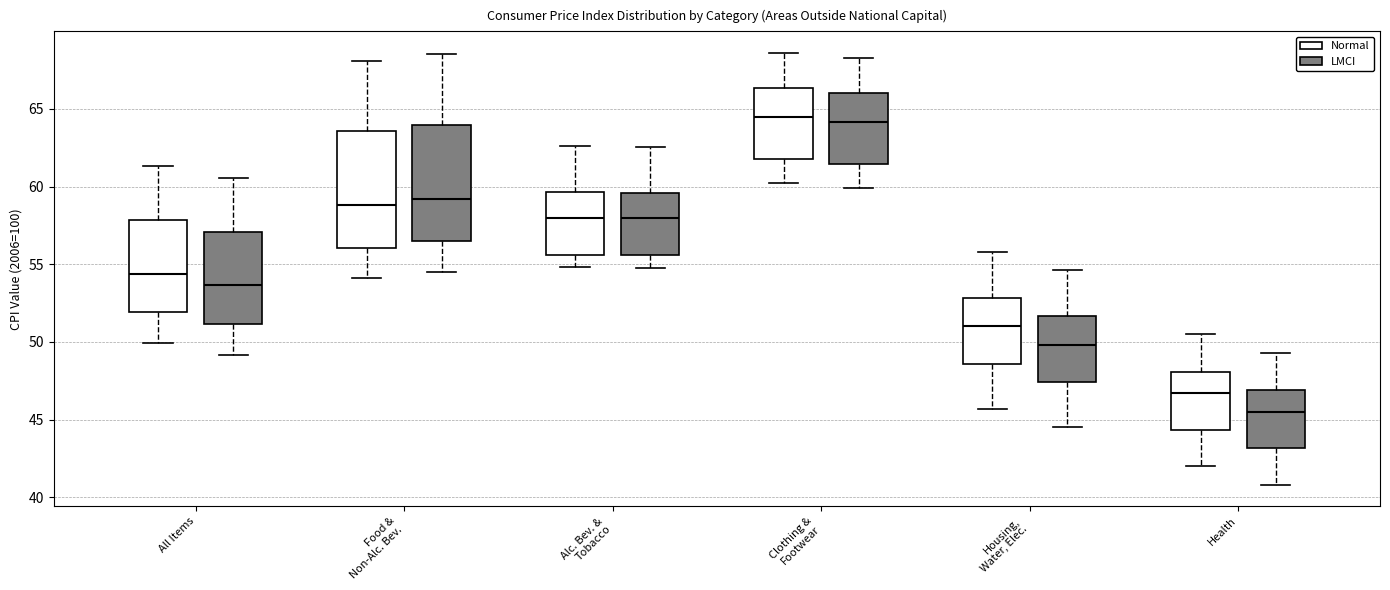

Reading left to right, transcribe this box plot: for each box, give where its median line is, the range the box spans, and where its two whiskers end, as read against the y-axis. The values are not printed on the chart, so give them approximately, as read against the axis.

All Items (Normal): median 54.5, box 52.0 to 58.0, whiskers 50.0 to 61.5
All Items (LMCI): median 53.5, box 51.0 to 57.0, whiskers 49.0 to 60.5
Food & Non-Alc. Bev. (Normal): median 59.0, box 56.0 to 63.5, whiskers 54.0 to 68.0
Food & Non-Alc. Bev. (LMCI): median 59.0, box 56.5 to 64.0, whiskers 54.5 to 68.5
Alc. Bev. & Tobacco (Normal): median 58.0, box 55.5 to 59.5, whiskers 55.0 to 62.5
Alc. Bev. & Tobacco (LMCI): median 58.0, box 55.5 to 59.5, whiskers 55.0 to 62.5
Clothing & Footwear (Normal): median 64.5, box 62.0 to 66.5, whiskers 60.0 to 68.5
Clothing & Footwear (LMCI): median 64.0, box 61.5 to 66.0, whiskers 60.0 to 68.5
Housing, Water, Elec. (Normal): median 51.0, box 48.5 to 53.0, whiskers 45.5 to 56.0
Housing, Water, Elec. (LMCI): median 50.0, box 47.5 to 51.5, whiskers 44.5 to 54.5
Health (Normal): median 46.5, box 44.5 to 48.0, whiskers 42.0 to 50.5
Health (LMCI): median 45.5, box 43.0 to 47.0, whiskers 41.0 to 49.5